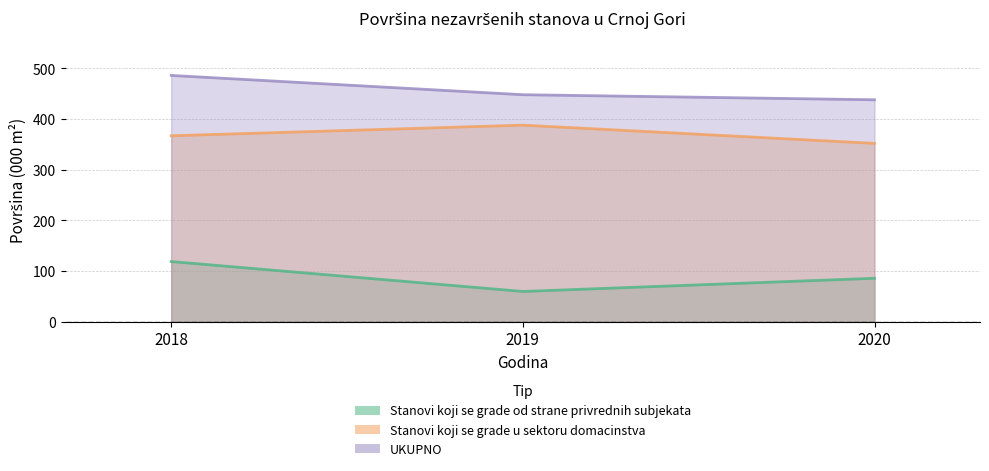

How many series are shown in this chart?

3